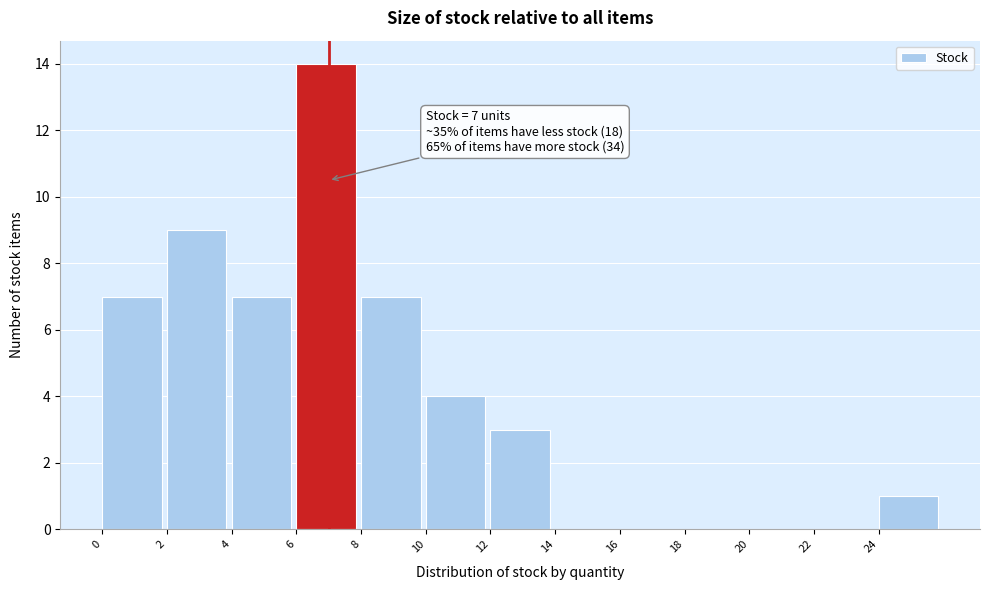

Over which range of the x-axis is the bar tallest?

6 to 8